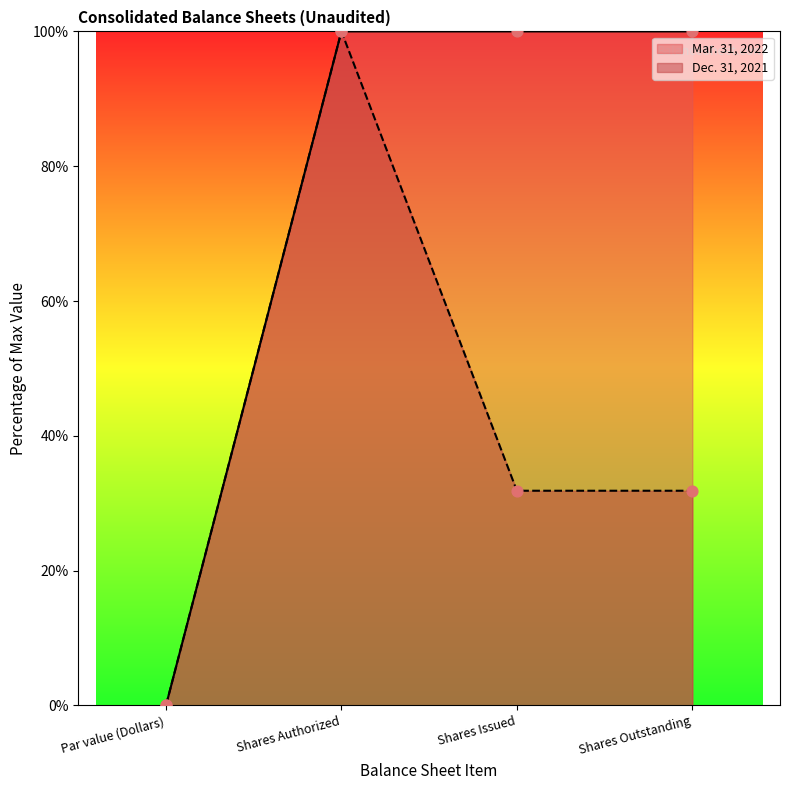

Which series has the largest Y range (max minus min)?

Mar. 31, 2022